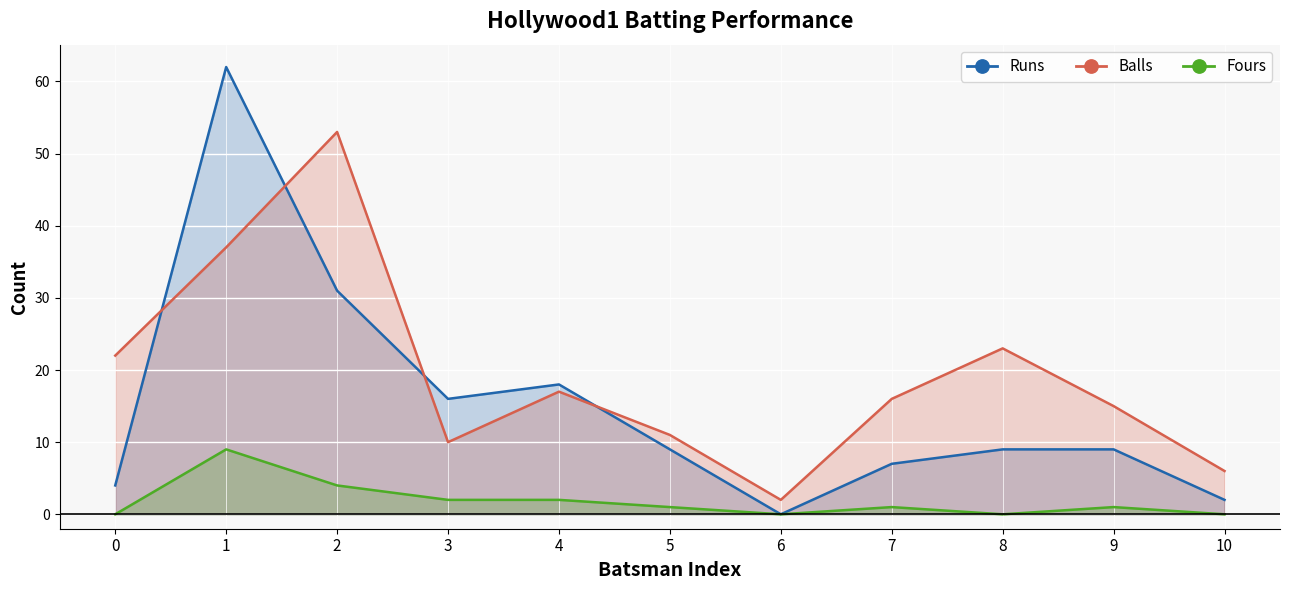

At how many categories does at least one series exceed 53?

1